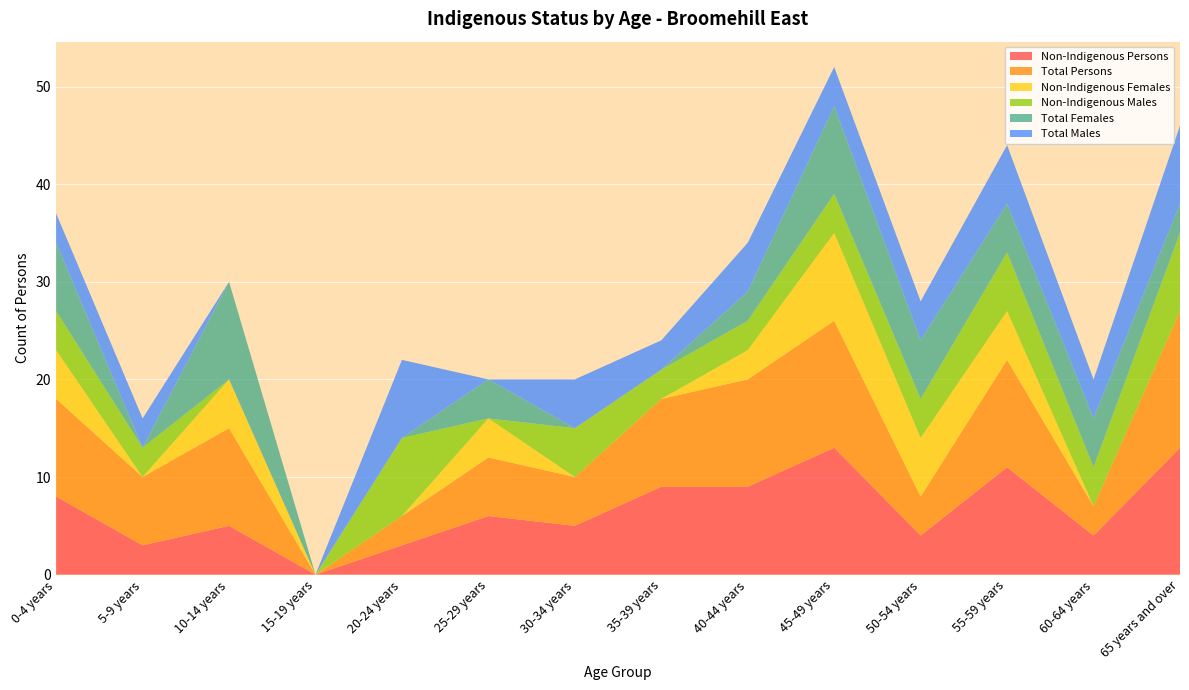

Reading right to left, what are all the values shown in this chart?

Non-Indigenous Persons: 65 years and over=13	60-64 years=4	55-59 years=11	50-54 years=4	45-49 years=13	40-44 years=9	35-39 years=9	30-34 years=5	25-29 years=6	20-24 years=3	15-19 years=0	10-14 years=5	5-9 years=3	0-4 years=8
Total Persons: 65 years and over=14	60-64 years=3	55-59 years=11	50-54 years=4	45-49 years=13	40-44 years=11	35-39 years=9	30-34 years=5	25-29 years=6	20-24 years=3	15-19 years=0	10-14 years=10	5-9 years=7	0-4 years=10
Non-Indigenous Females: 65 years and over=0	60-64 years=0	55-59 years=5	50-54 years=6	45-49 years=9	40-44 years=3	35-39 years=0	30-34 years=0	25-29 years=4	20-24 years=0	15-19 years=0	10-14 years=5	5-9 years=0	0-4 years=5
Non-Indigenous Males: 65 years and over=8	60-64 years=4	55-59 years=6	50-54 years=4	45-49 years=4	40-44 years=3	35-39 years=3	30-34 years=5	25-29 years=0	20-24 years=8	15-19 years=0	10-14 years=0	5-9 years=3	0-4 years=4
Total Females: 65 years and over=3	60-64 years=5	55-59 years=5	50-54 years=6	45-49 years=9	40-44 years=3	35-39 years=0	30-34 years=0	25-29 years=4	20-24 years=0	15-19 years=0	10-14 years=10	5-9 years=0	0-4 years=7
Total Males: 65 years and over=8	60-64 years=4	55-59 years=6	50-54 years=4	45-49 years=4	40-44 years=5	35-39 years=3	30-34 years=5	25-29 years=0	20-24 years=8	15-19 years=0	10-14 years=0	5-9 years=3	0-4 years=3